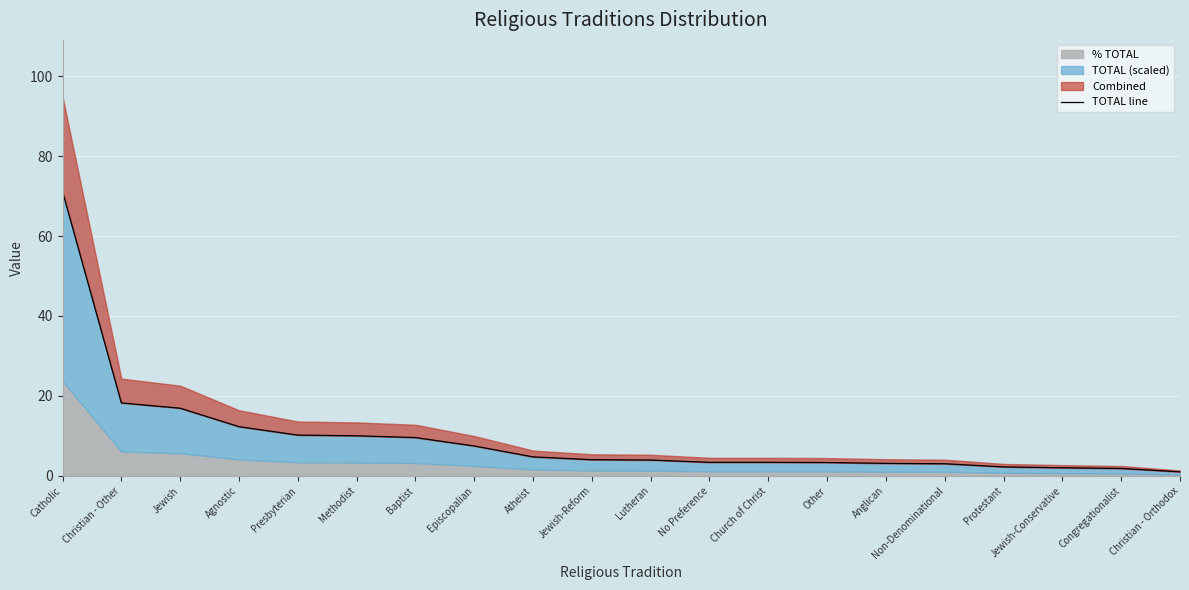

List the labels in order of value, smallest first.

Christian - Orthodox, Congregationalist, Jewish-Conservative, Protestant, Non-Denominational, Anglican, Other, No Preference, Church of Christ, Lutheran, Jewish-Reform, Atheist, Episcopalian, Baptist, Methodist, Presbyterian, Agnostic, Jewish, Christian - Other, Catholic